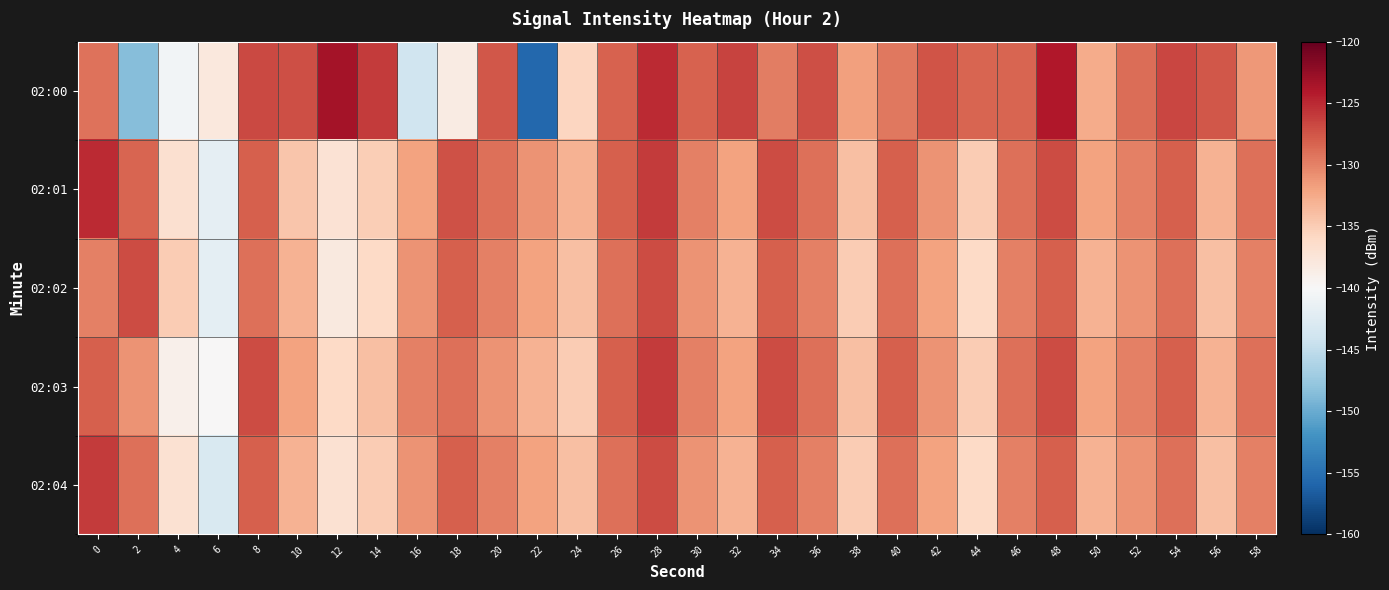

Which category has the lowest value across all series?

22